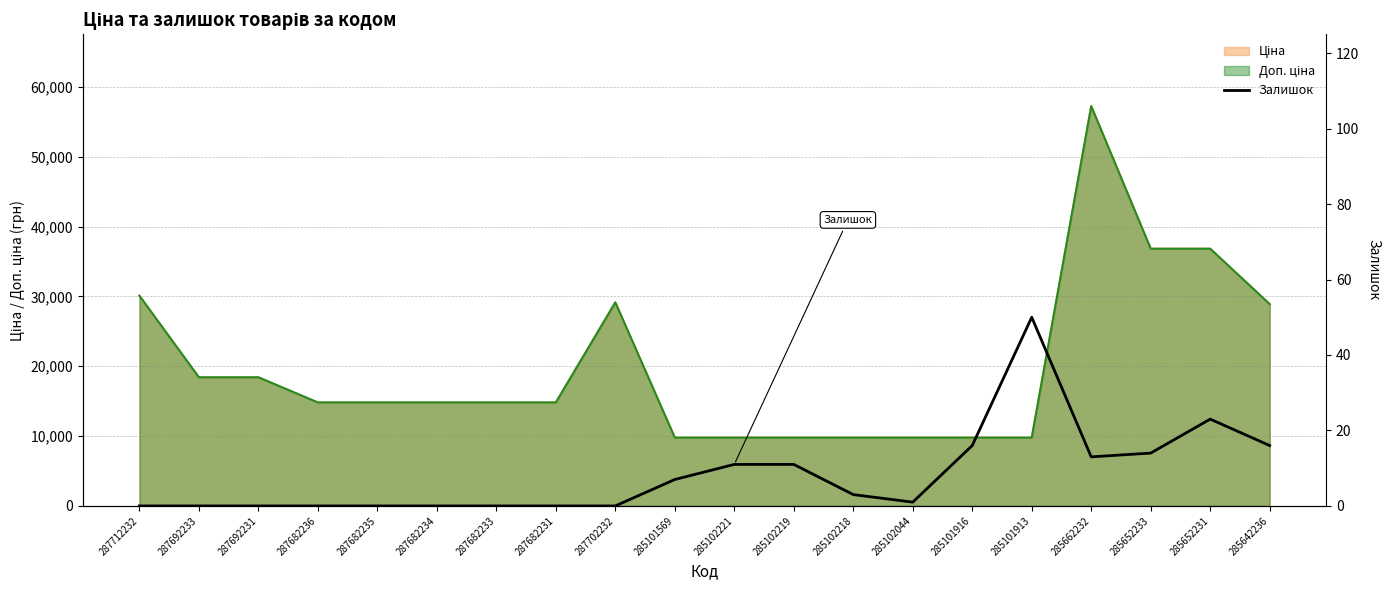

What position from the left is 285662232?

17